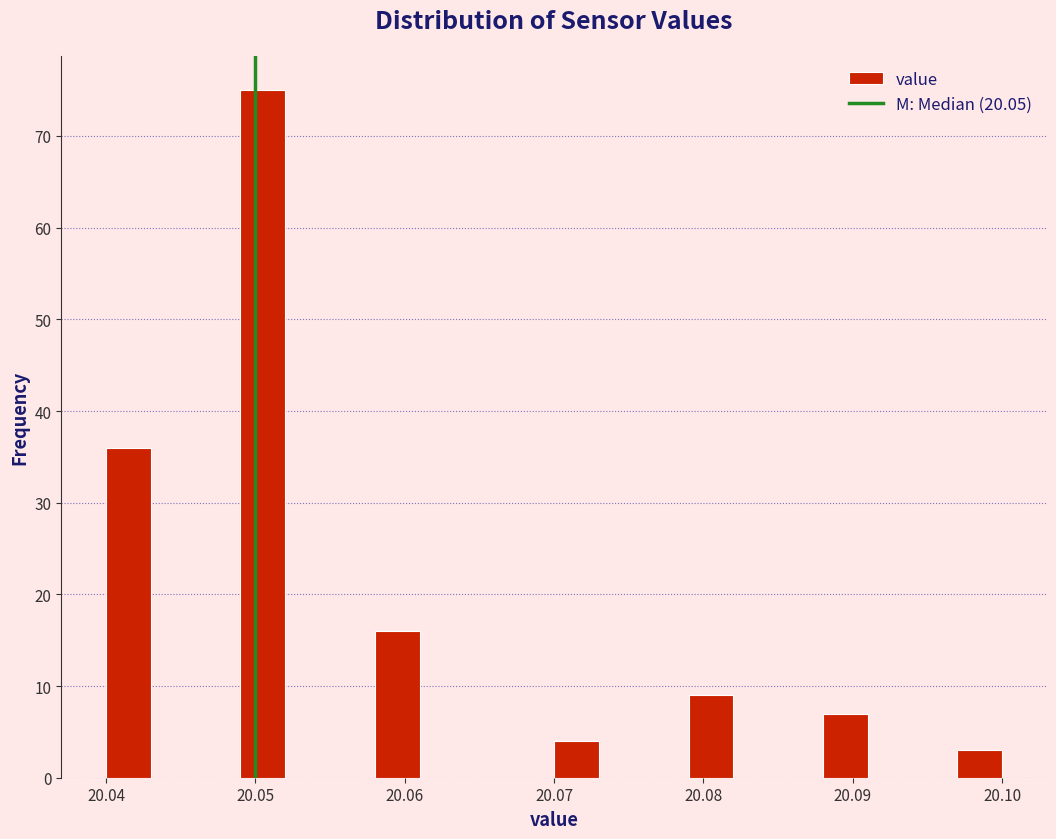

Around what value on the x-axis is the tallest bar? Give the approximate position of its centre, as read against the axis.

20.051